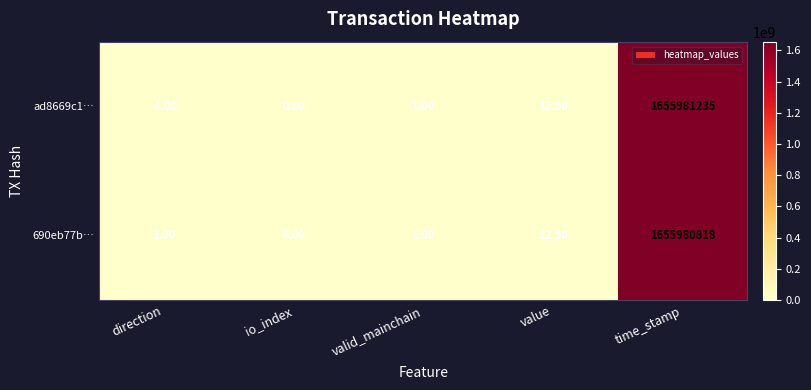

What is the sum of the 690eb77b… values at io_index and valid_mainchain?

7.0